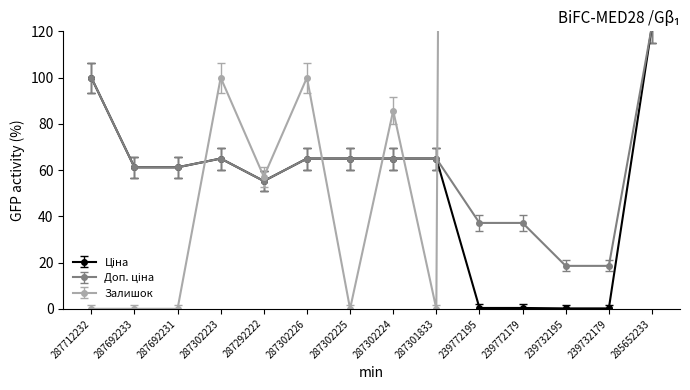

What is the value of the Ціна point at the 1st from the left?

100.0